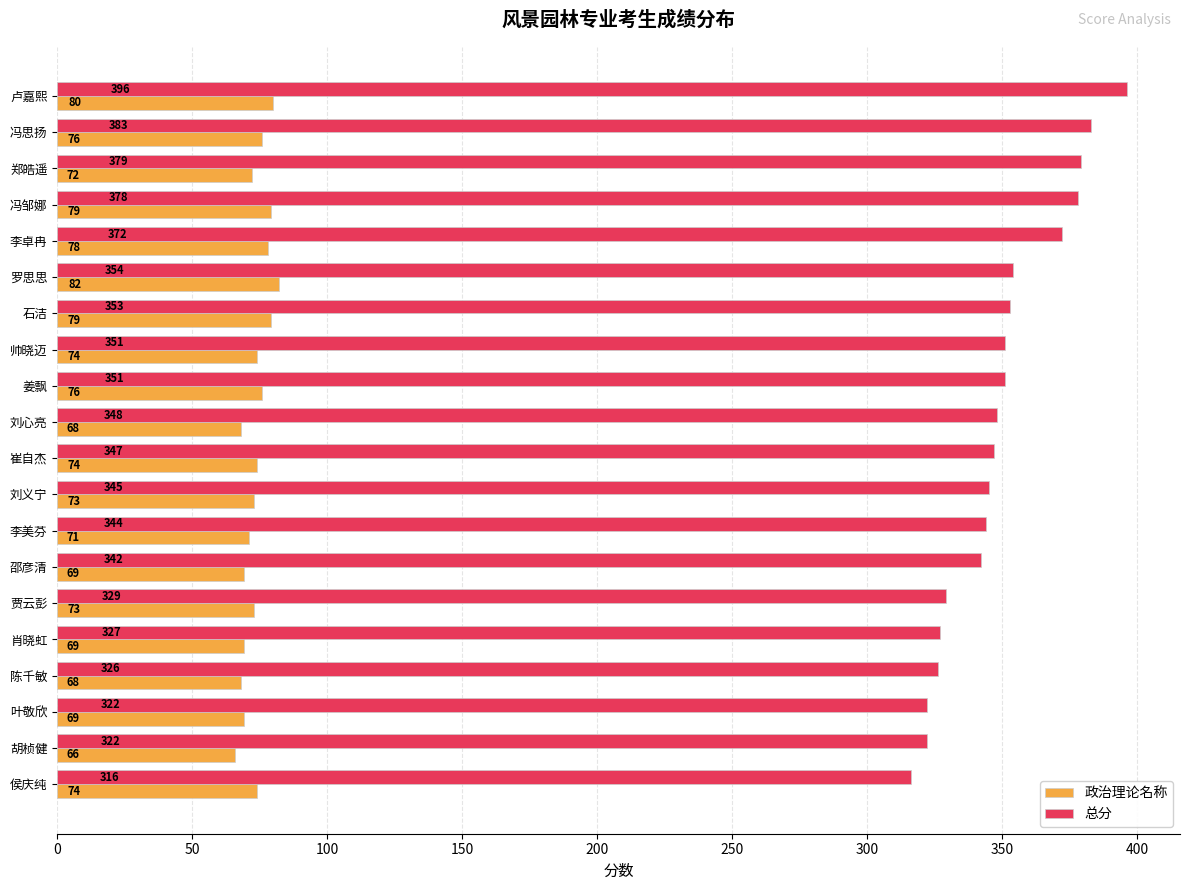

What is the sum of all 总分 values?

6985